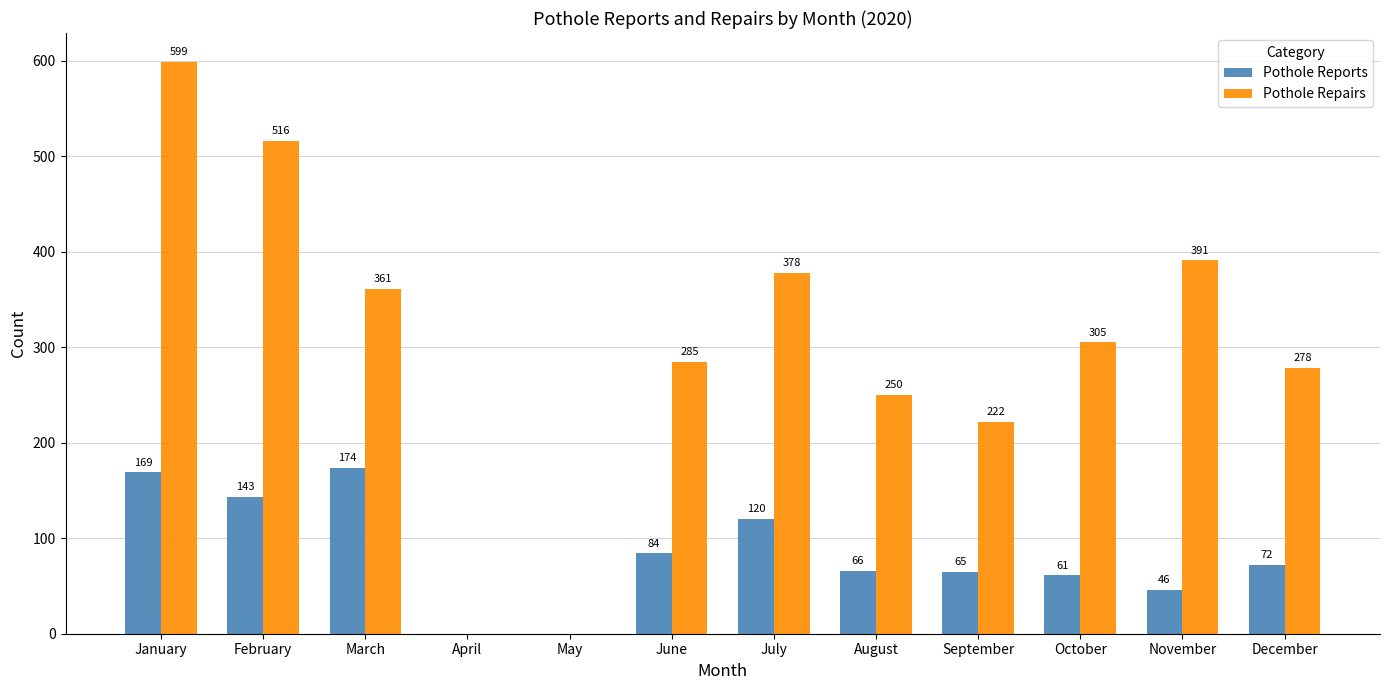

The value of Pothole Reports at July is 120. True or false?

True